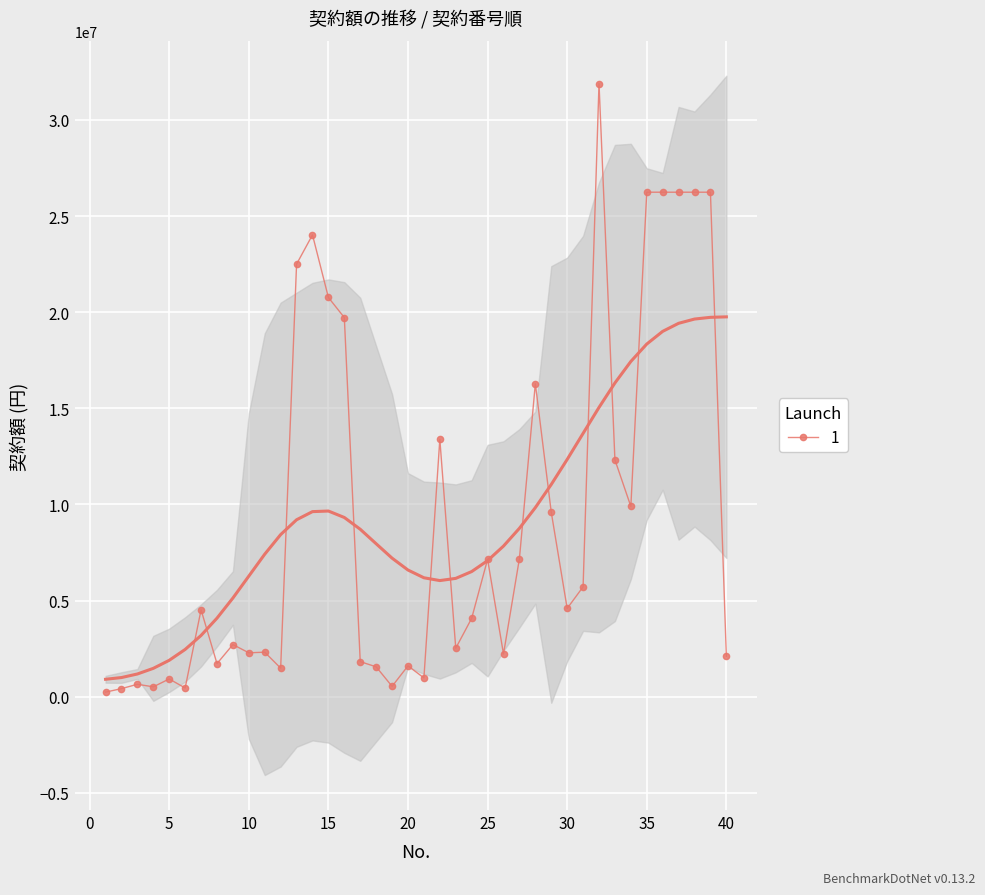

What is the difference between the values at 24 and 3?

3430560